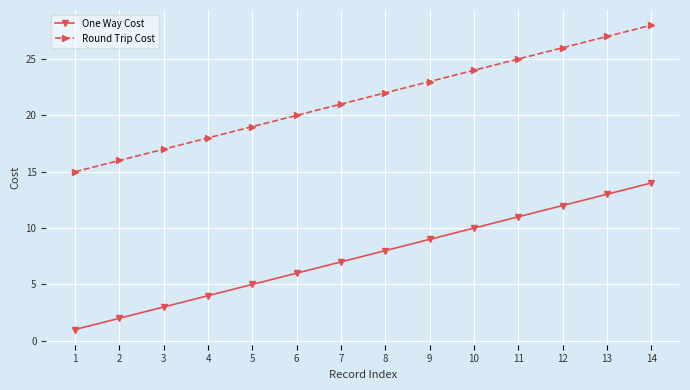

The value of One Way Cost at 6 is 10. True or false?

False